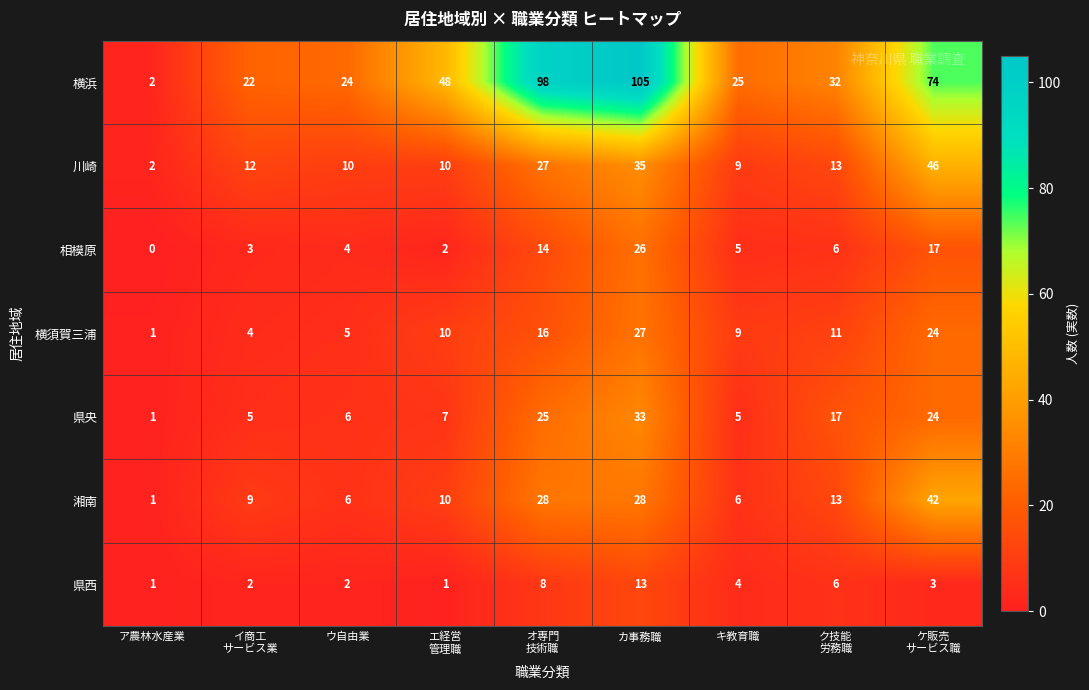

True or false: 川崎 has a value of 9 at キ教育職.

True